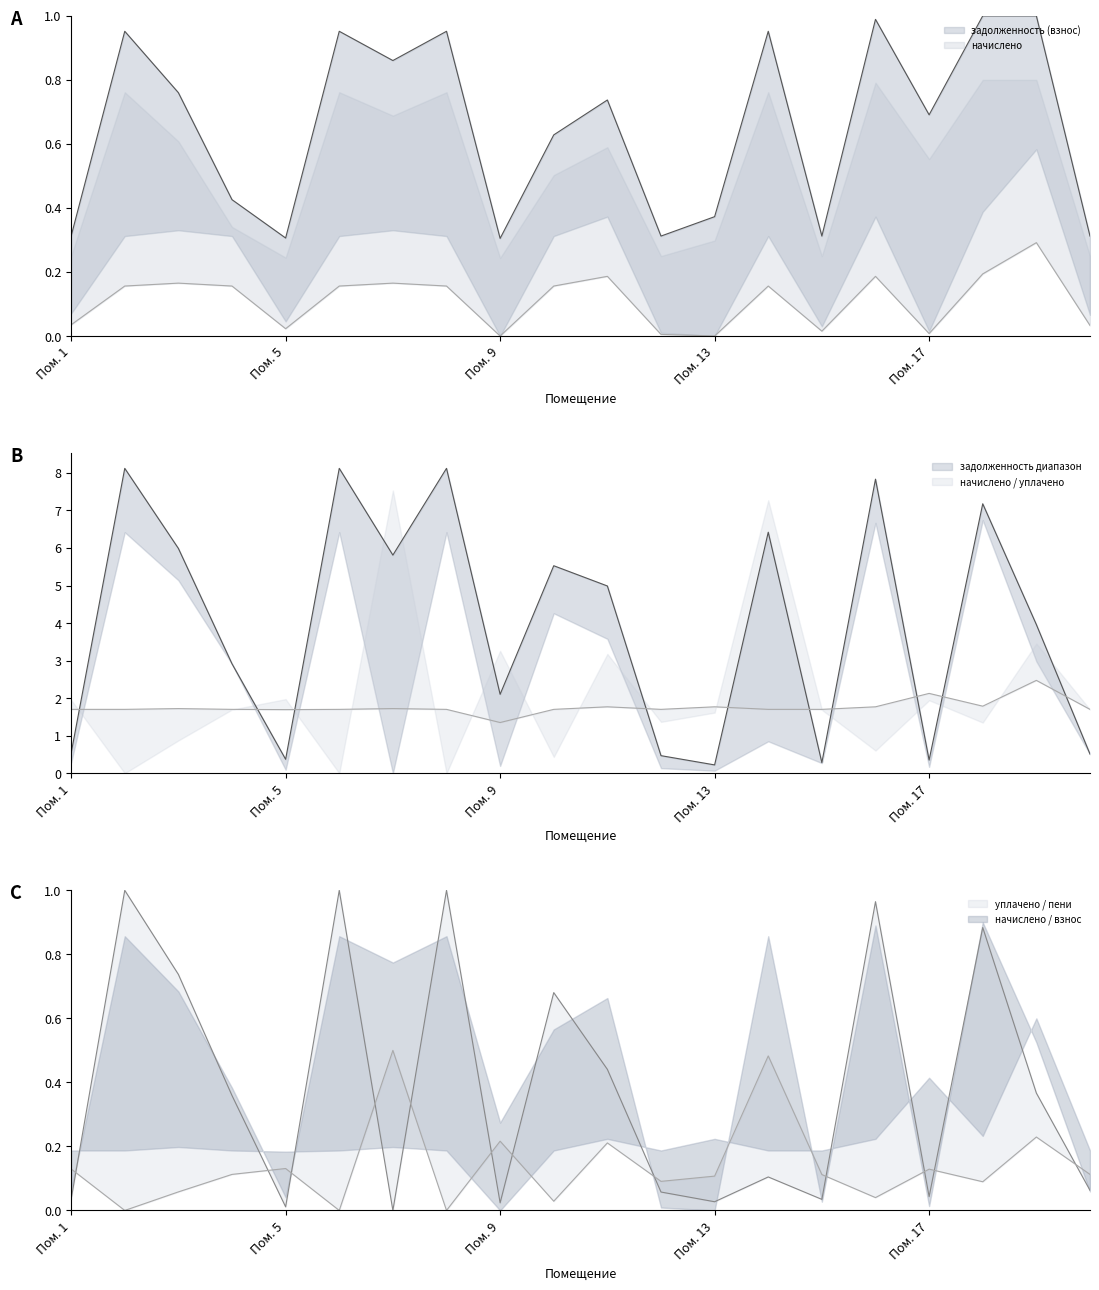

In задолженность (пени), how many points are lower than both neighbors (excluding endpoints)?

6